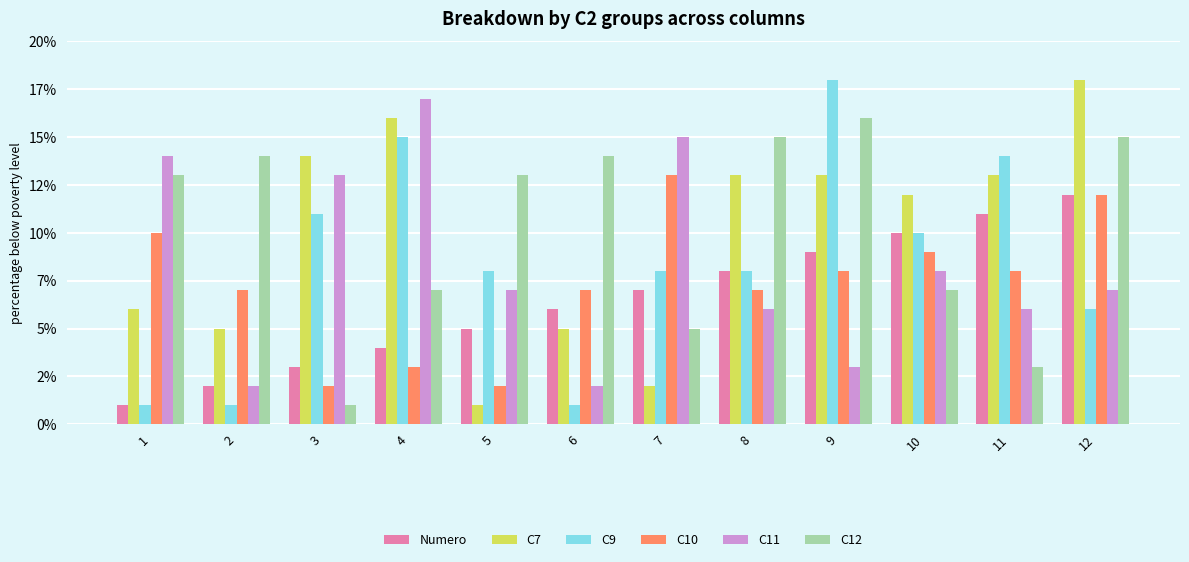

Between 9 and 4, which is larger?

9